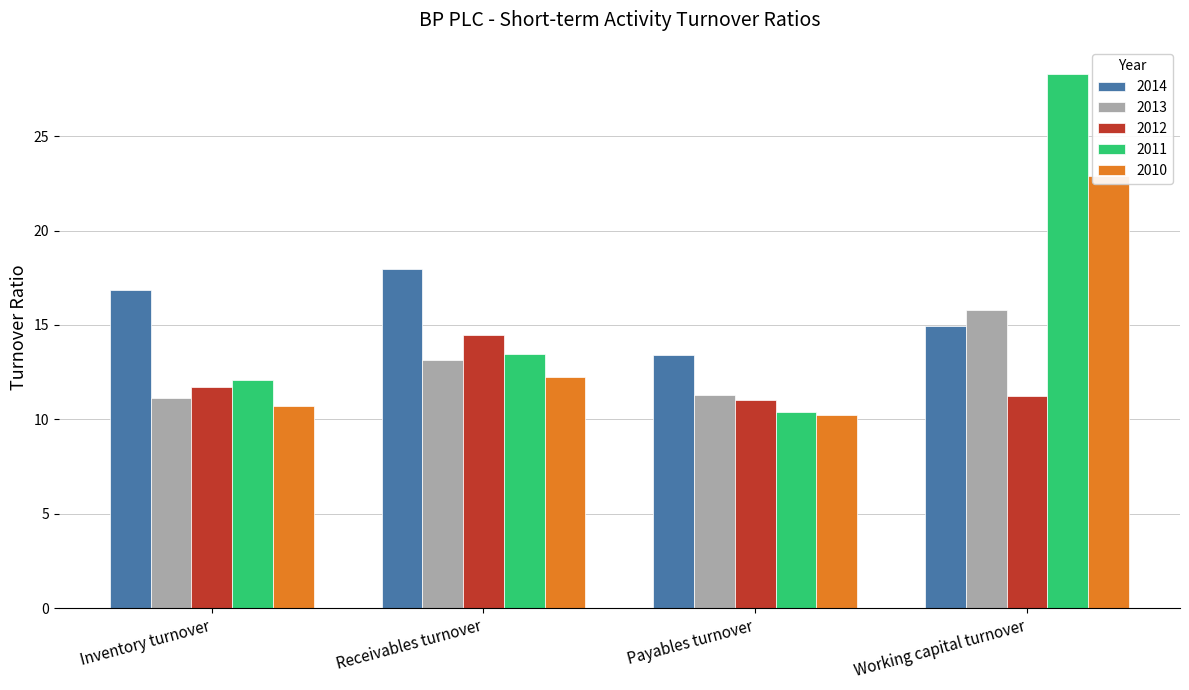

Which series has the largest total across all categories?

2011